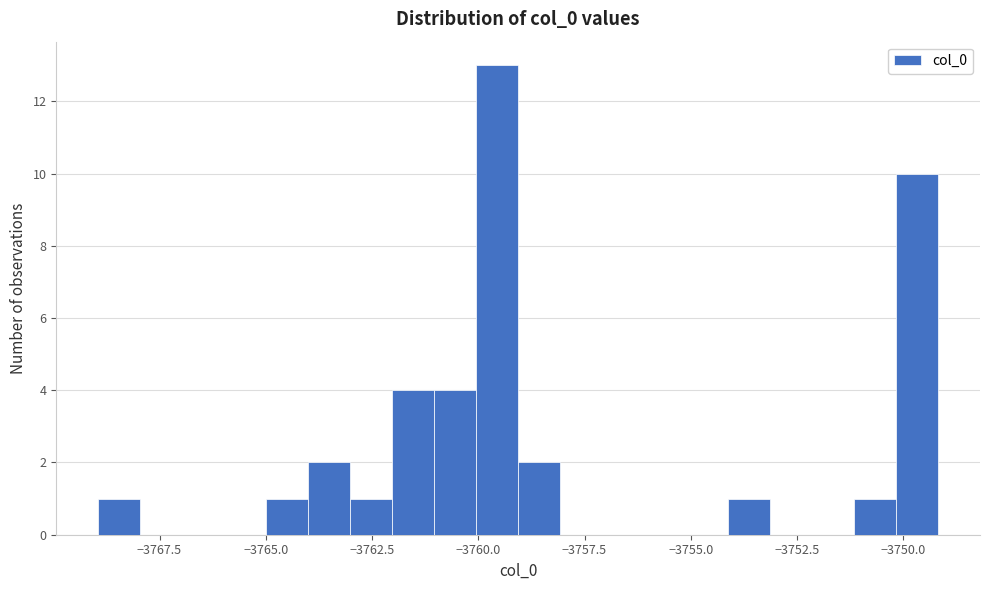

Around what value on the x-axis is the tallest bar? Give the approximate position of its centre, as read against the axis.

-3759.5